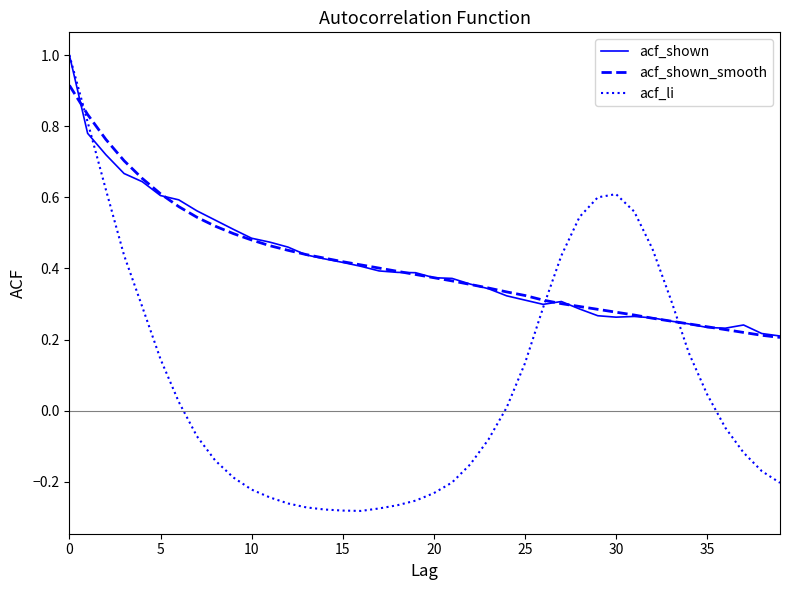

What is the greatest value displayed?

1.0